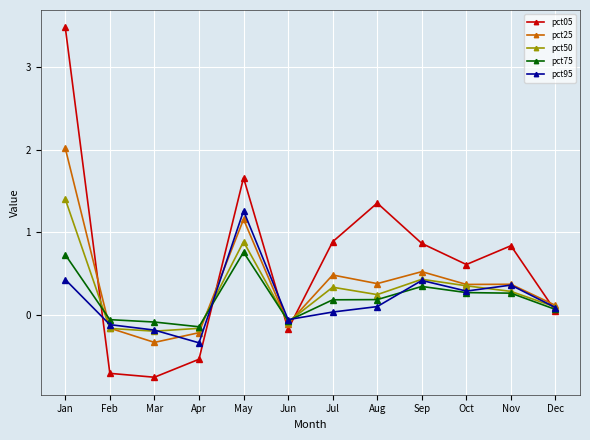

Does the chart display data point markers on the line(s)?

Yes